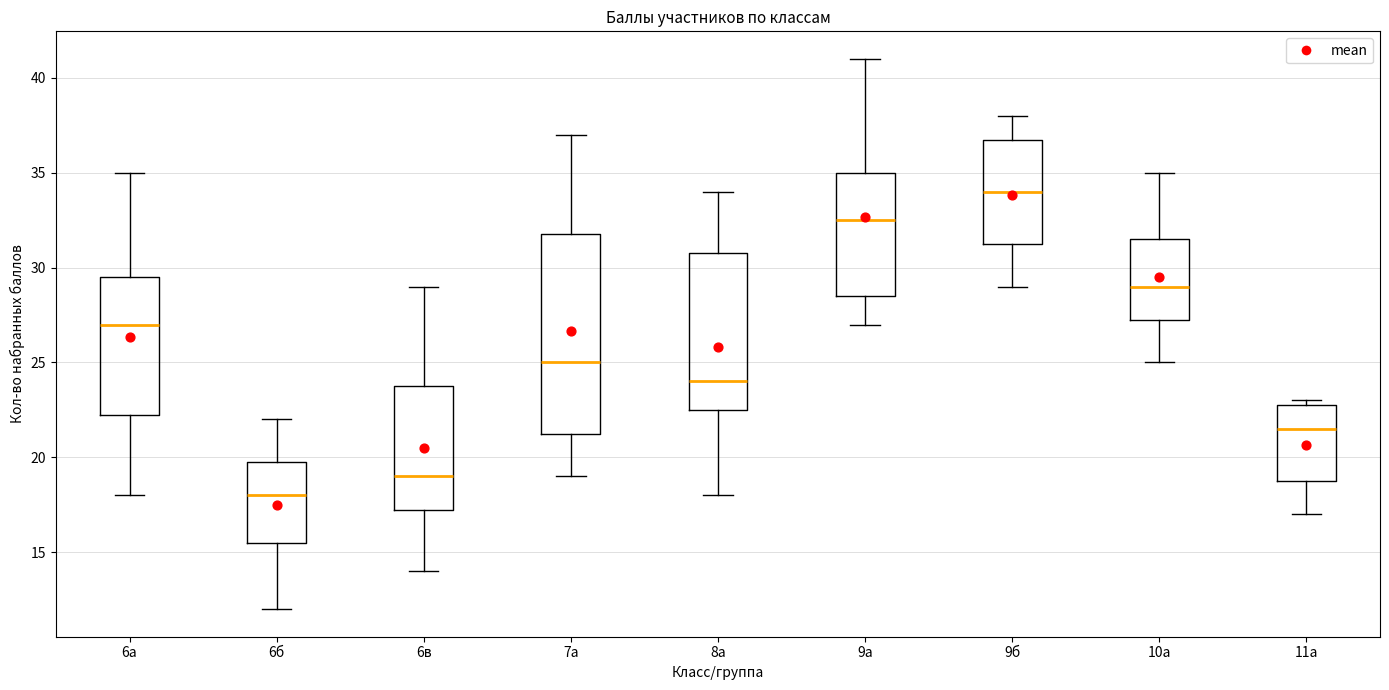

Reading left to right, read every box against the y-axis: the position of its median line, the range the box covers, and the ends of its whiskers. The values are not printed on the chart, so give them approximately, as read against the axis.

6а: median 27.0, box 22.5 to 29.5, whiskers 18.0 to 35.0
6б: median 18.0, box 15.5 to 20.0, whiskers 12.0 to 22.0
6в: median 19.0, box 17.5 to 24.0, whiskers 14.0 to 29.0
7а: median 25.0, box 21.5 to 32.0, whiskers 19.0 to 37.0
8а: median 24.0, box 22.5 to 31.0, whiskers 18.0 to 34.0
9а: median 32.5, box 28.5 to 35.0, whiskers 27.0 to 41.0
9б: median 34.0, box 31.5 to 37.0, whiskers 29.0 to 38.0
10а: median 29.0, box 27.5 to 31.5, whiskers 25.0 to 35.0
11а: median 21.5, box 19.0 to 23.0, whiskers 17.0 to 23.0 (just above the box's upper edge)